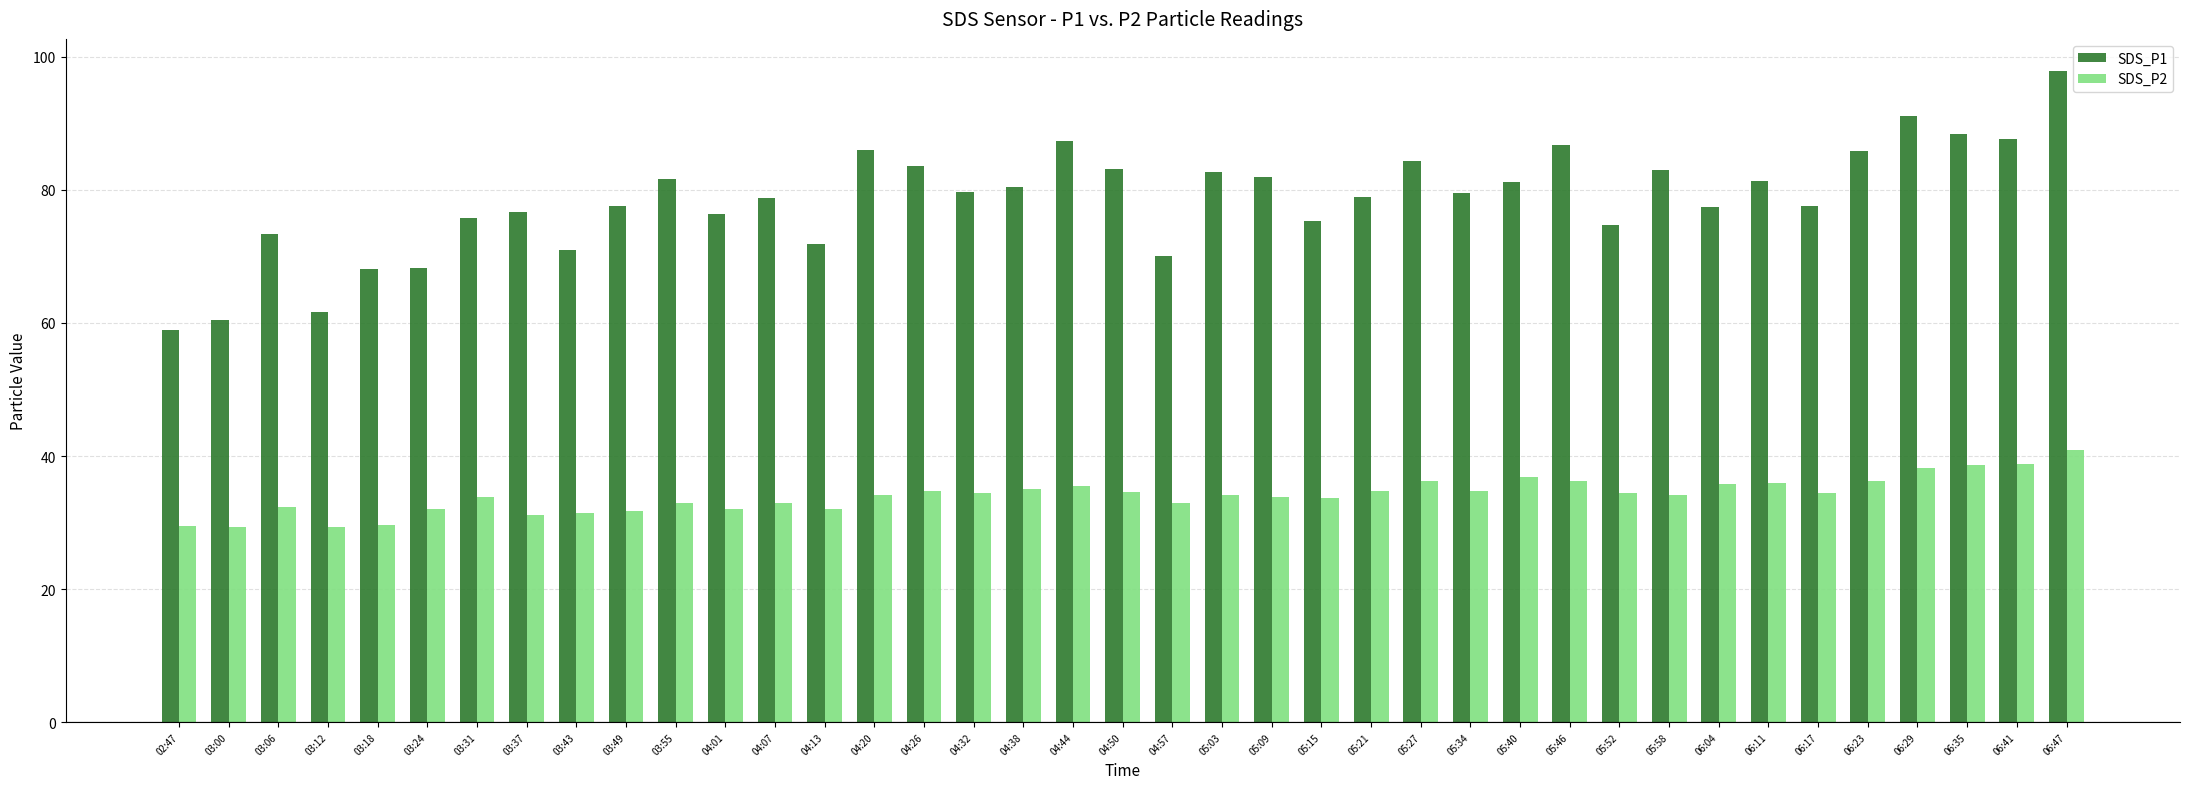

Which series has the largest range (max minus min)?

SDS_P1